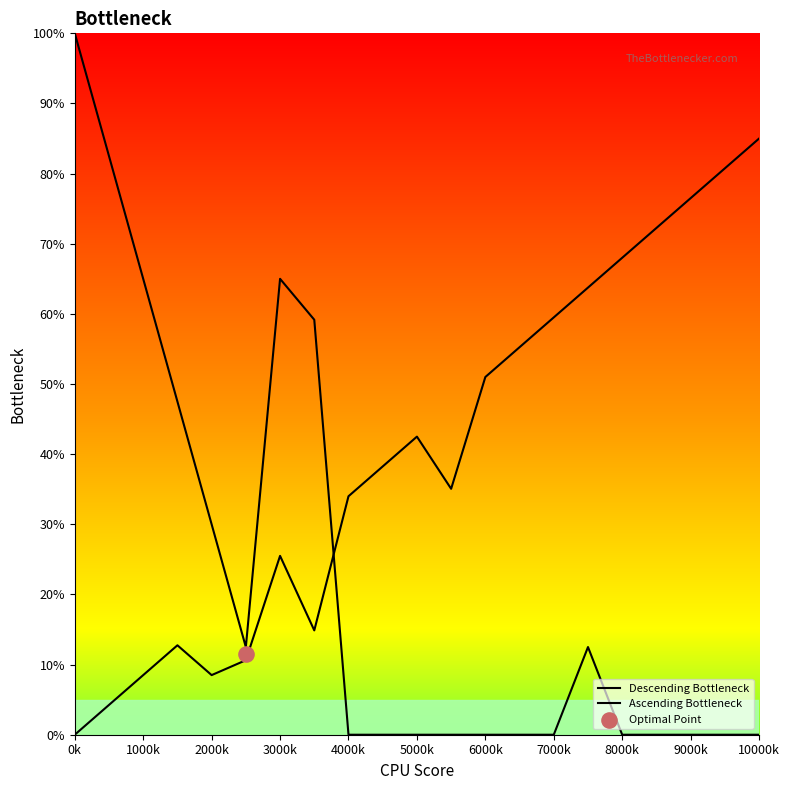

At which category is the sum across all series the highest?

0k